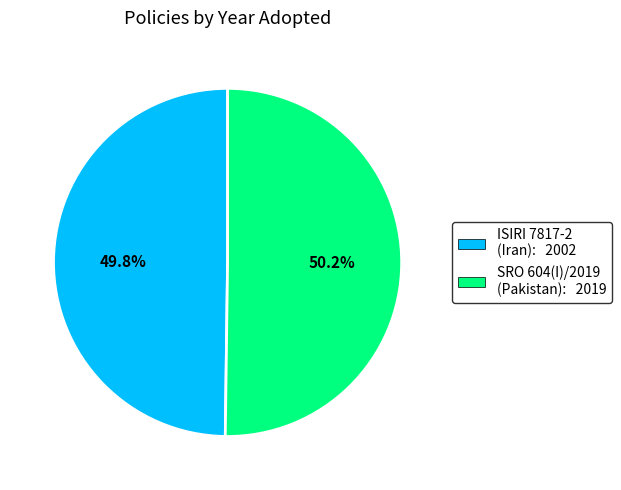

To the nearest percent, what is the average slice percentage?

50%